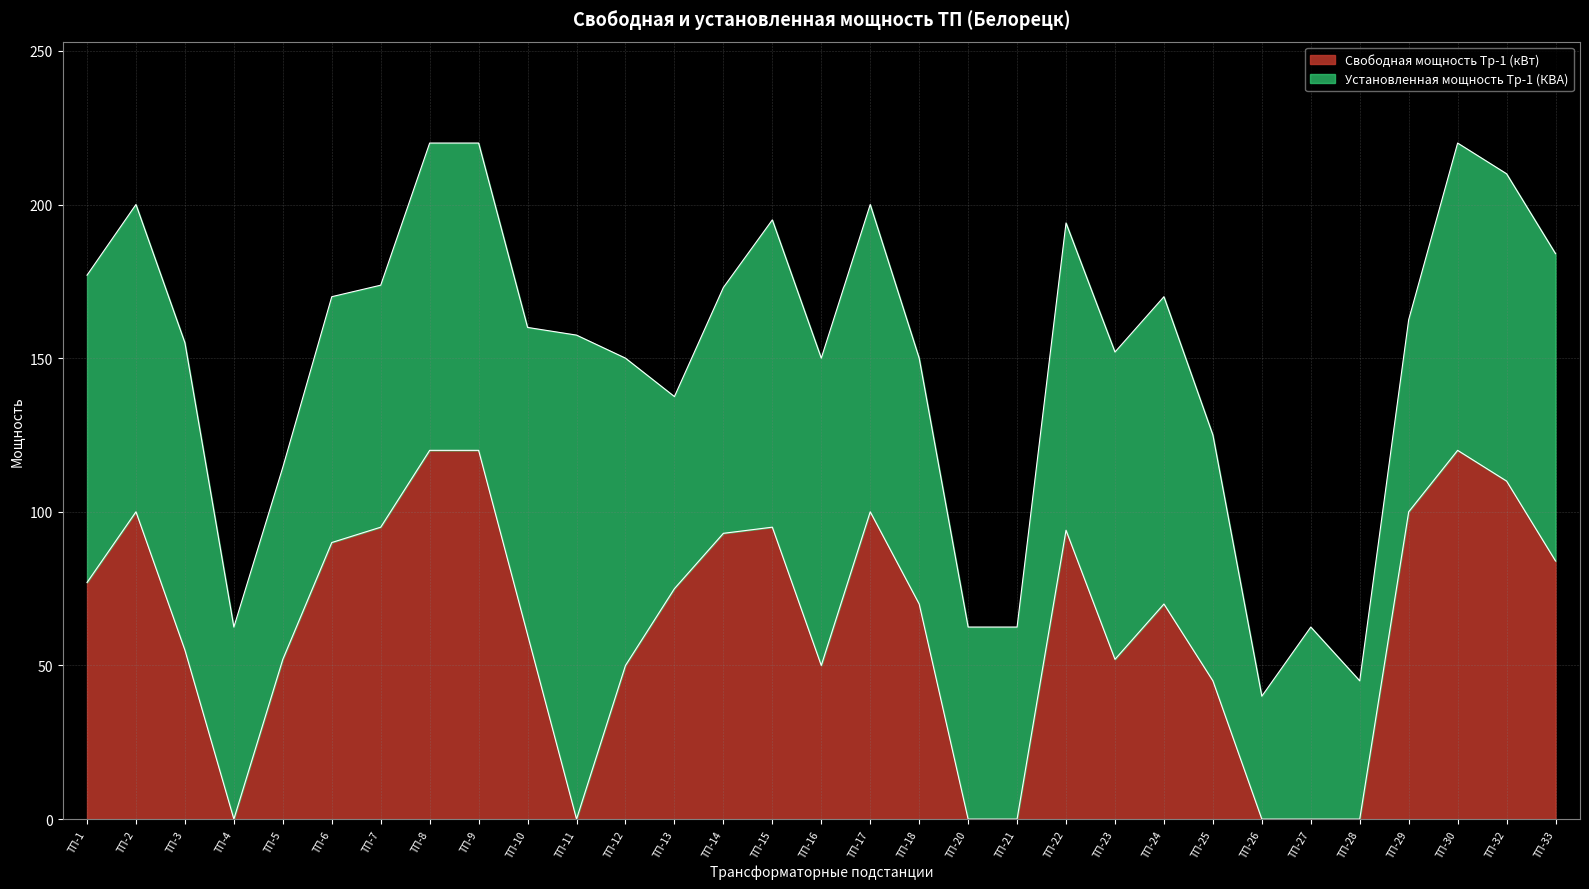

At which category does the chart reach its peak across all series?

ТП-8